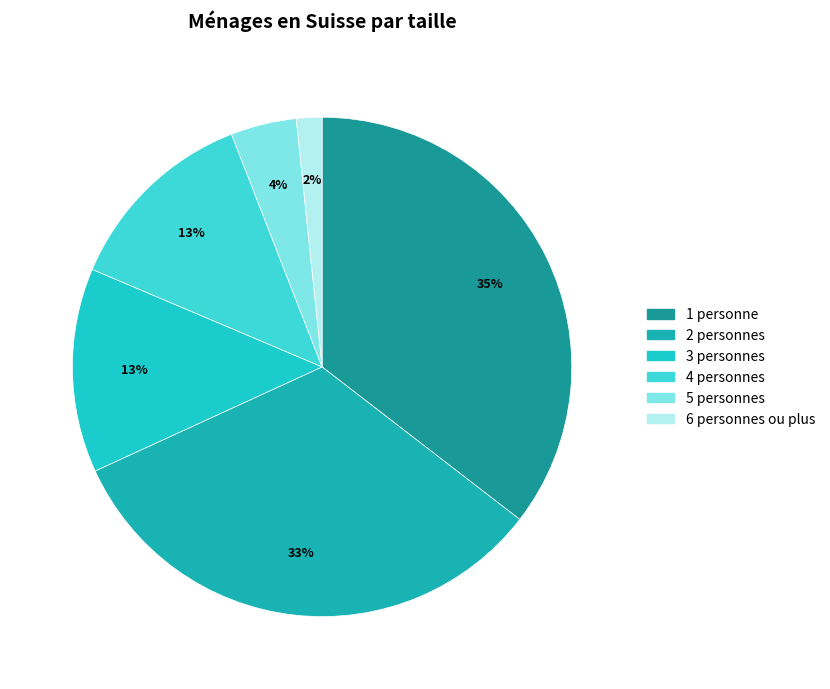

Count the number of slices in the pie.

6